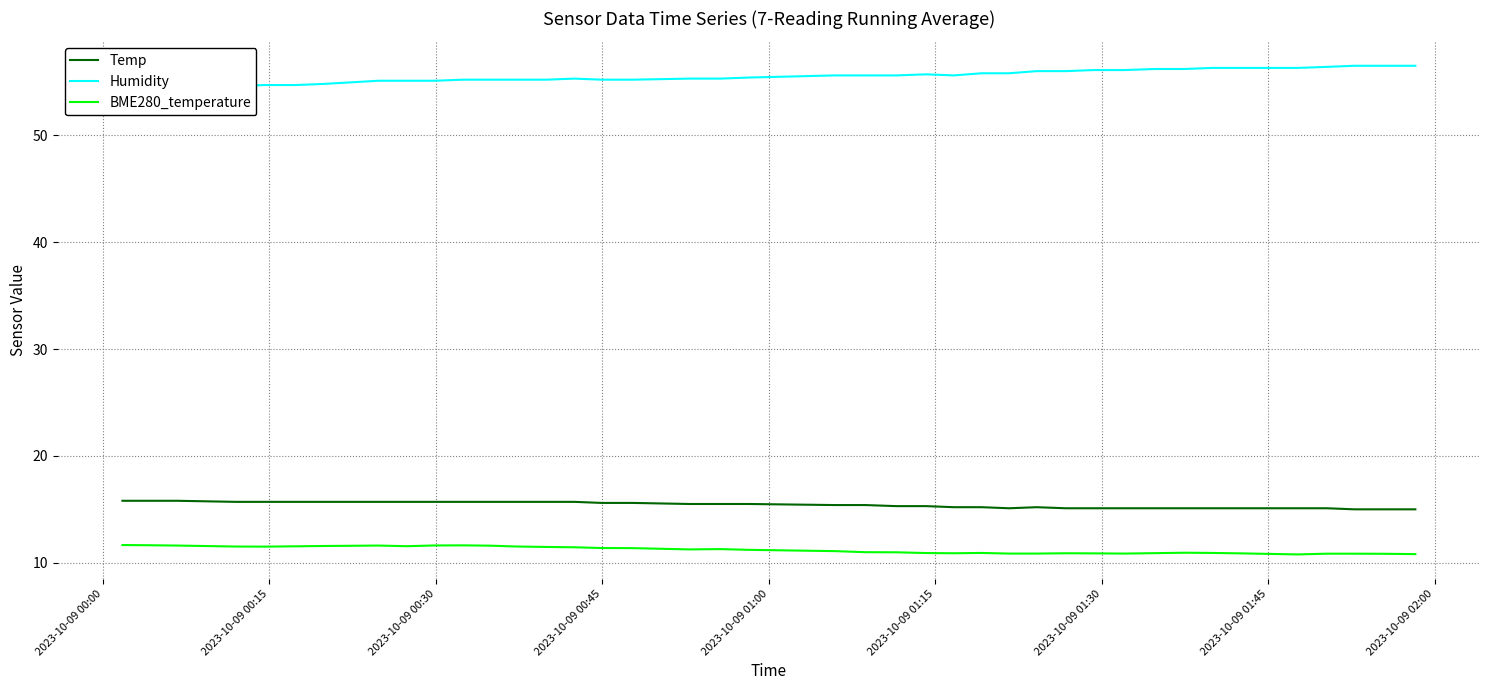

True or false: Temp and BME280_temperature cross at least once.

False